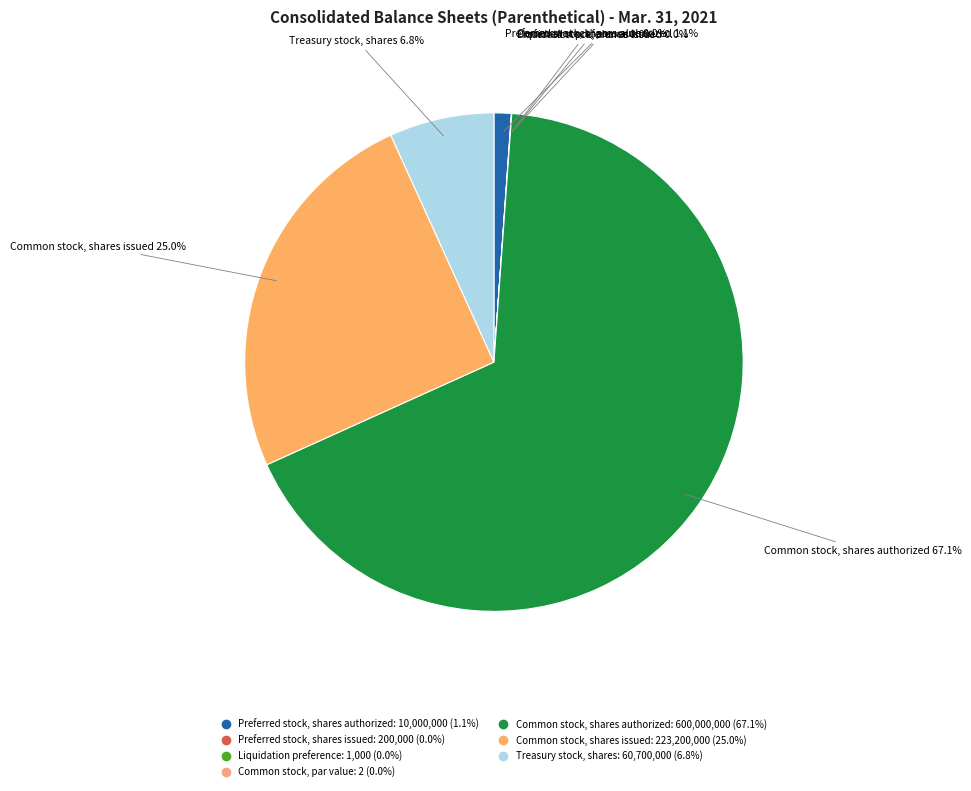

To the nearest percent, what is the difference between the largest and smallest slice percentages?

67%